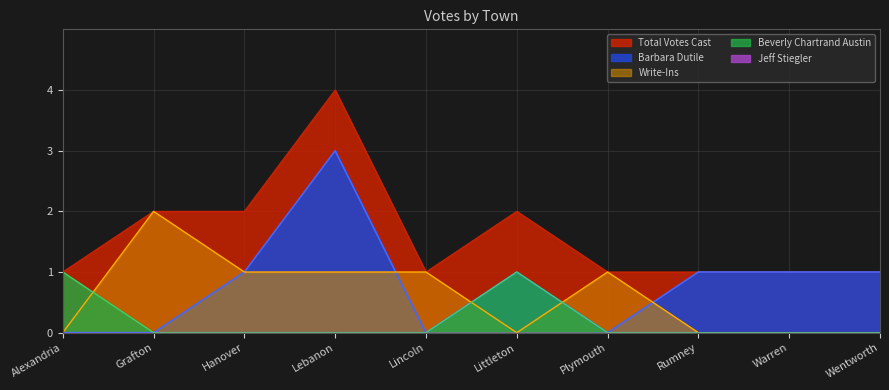

Does the chart display data point markers on the line(s)?

No